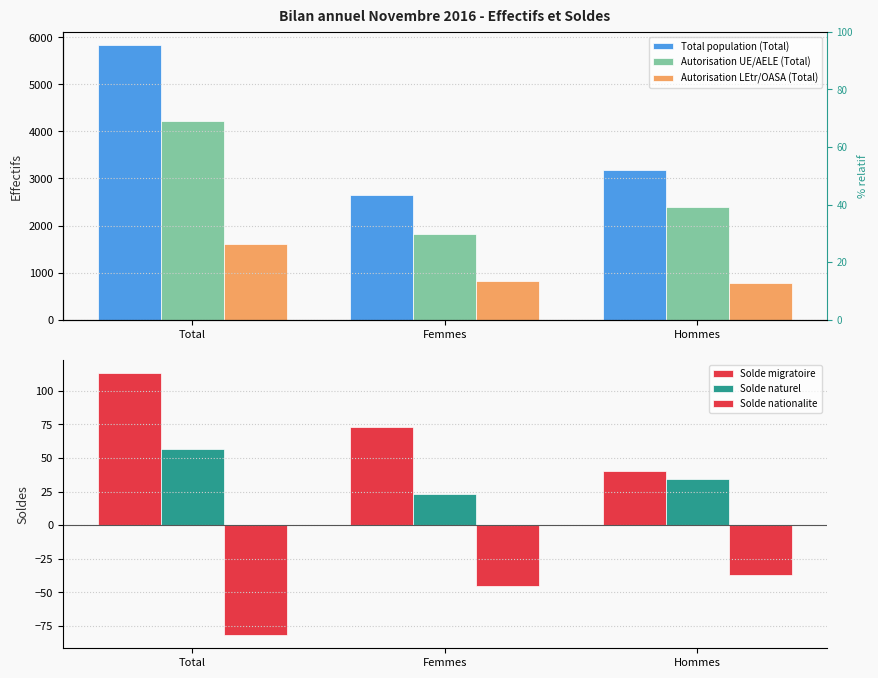

What is the lowest value of the Solde migratoire series?

40